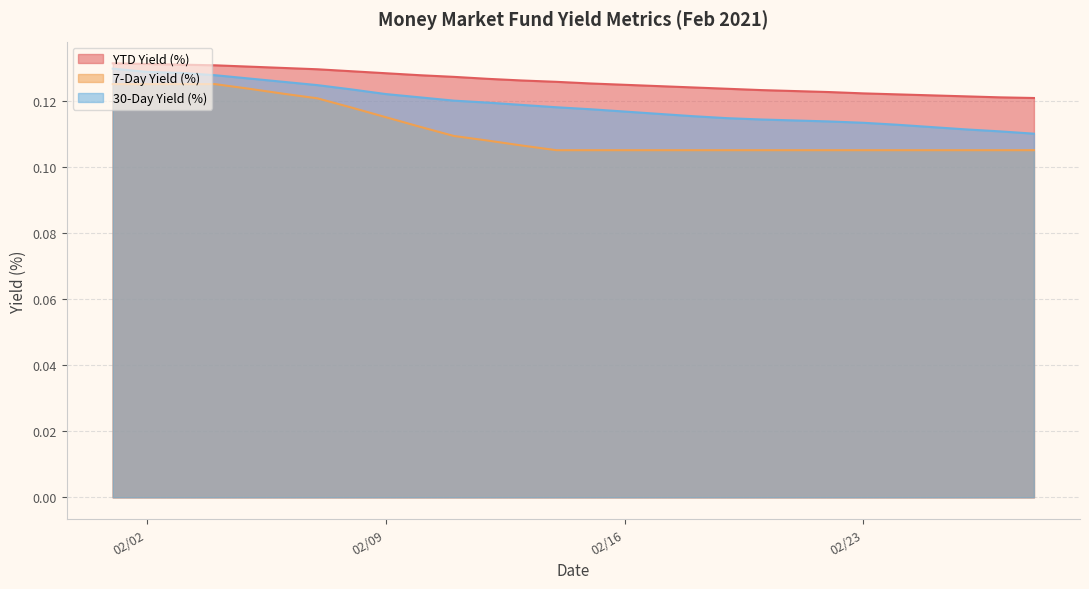

How many 7-Day Yield (%) values are between 0 and 1?

28